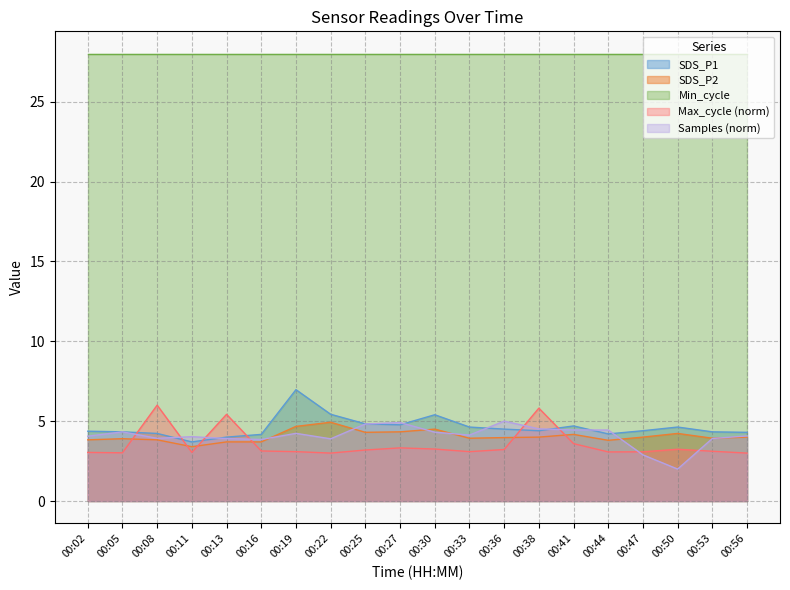

True or false: SDS_P1 has more than 2 points higher than both neighbors.

True